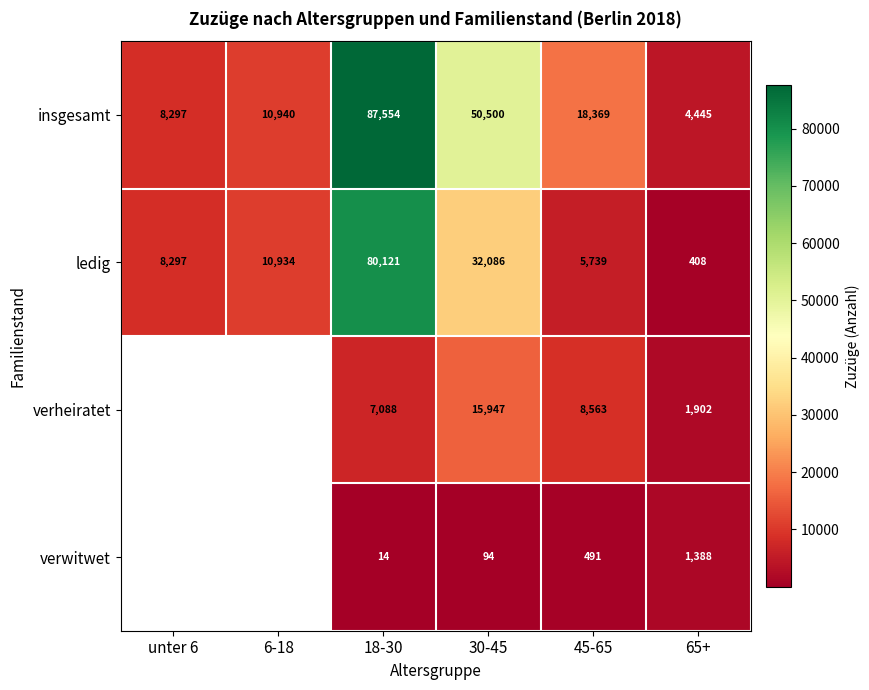

What is the approximate value of insgesamt at 6-18, to the nearest 10?

10940